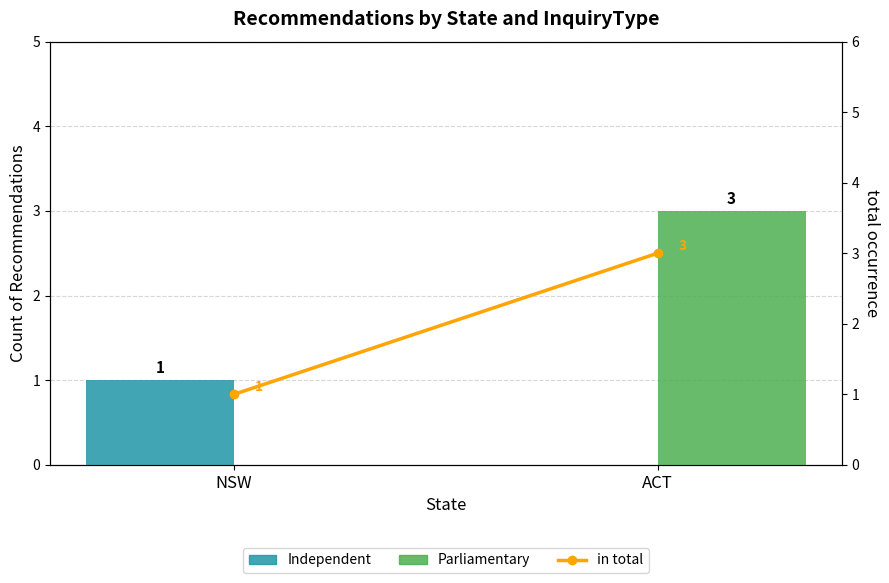

Reading left to right, transcribe all the data shown in this chart.

Independent: 1	0
Parliamentary: 0	3
in total: 1	3